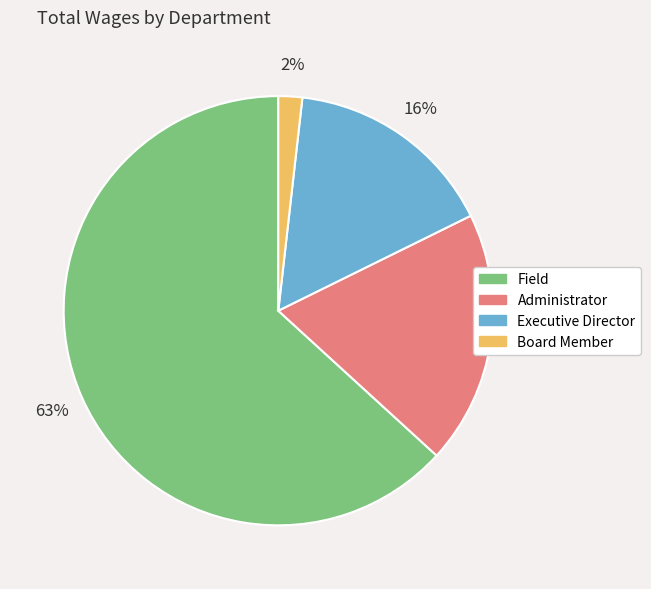

Rank the categories by value from lowest to highest.

Board Member, Executive Director, Administrator, Field